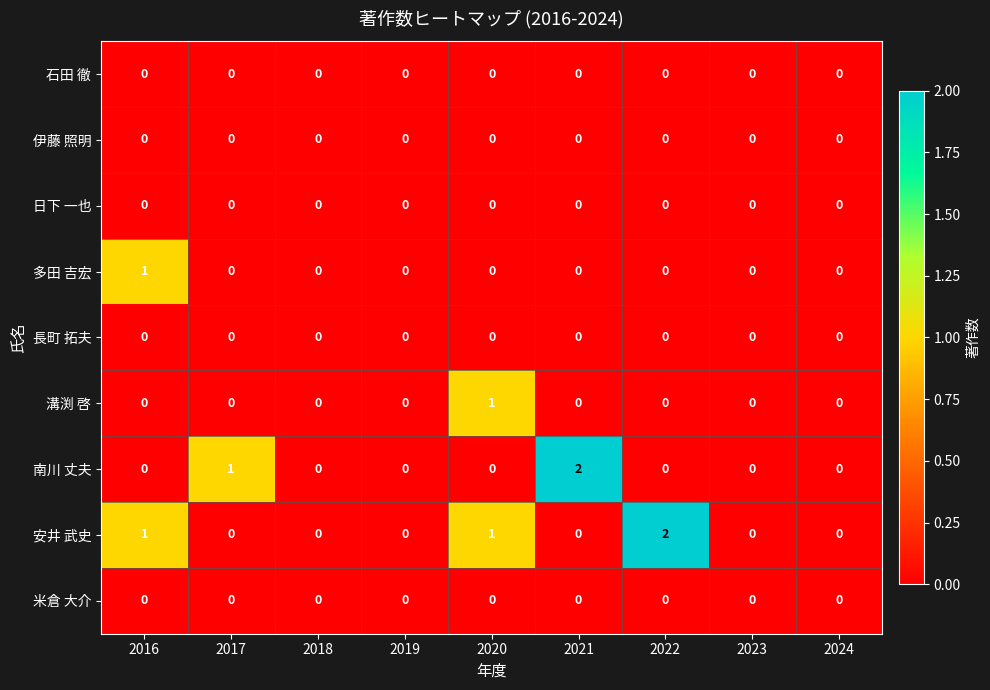

How many 多田 吉宏 values are between 0 and 1?

9